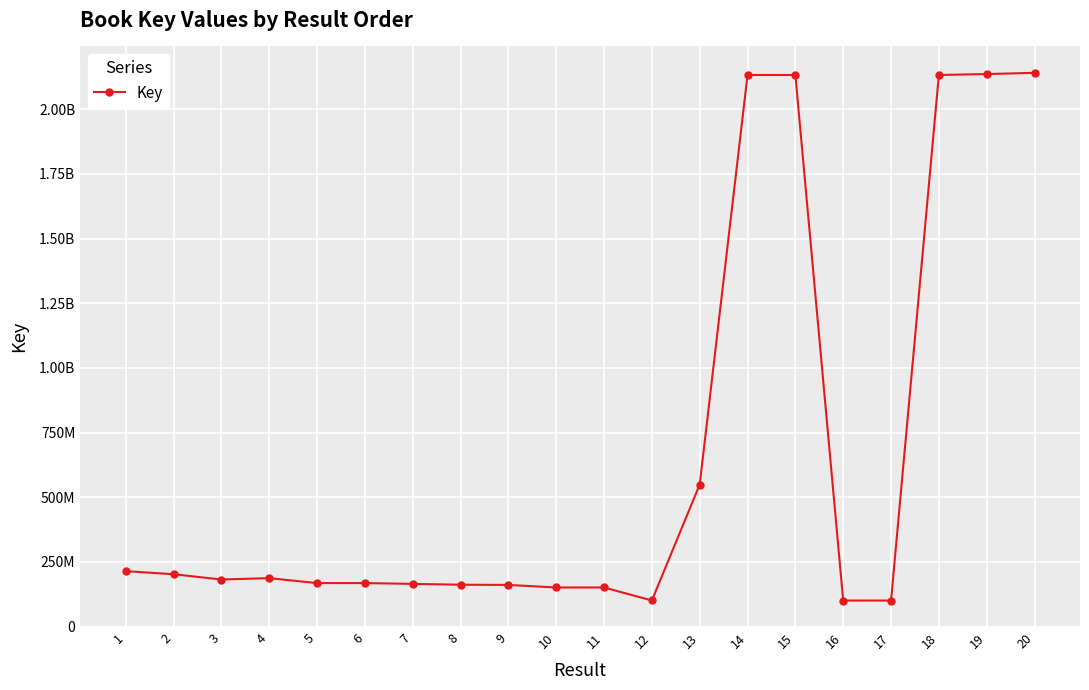

What is the average value?

672041759